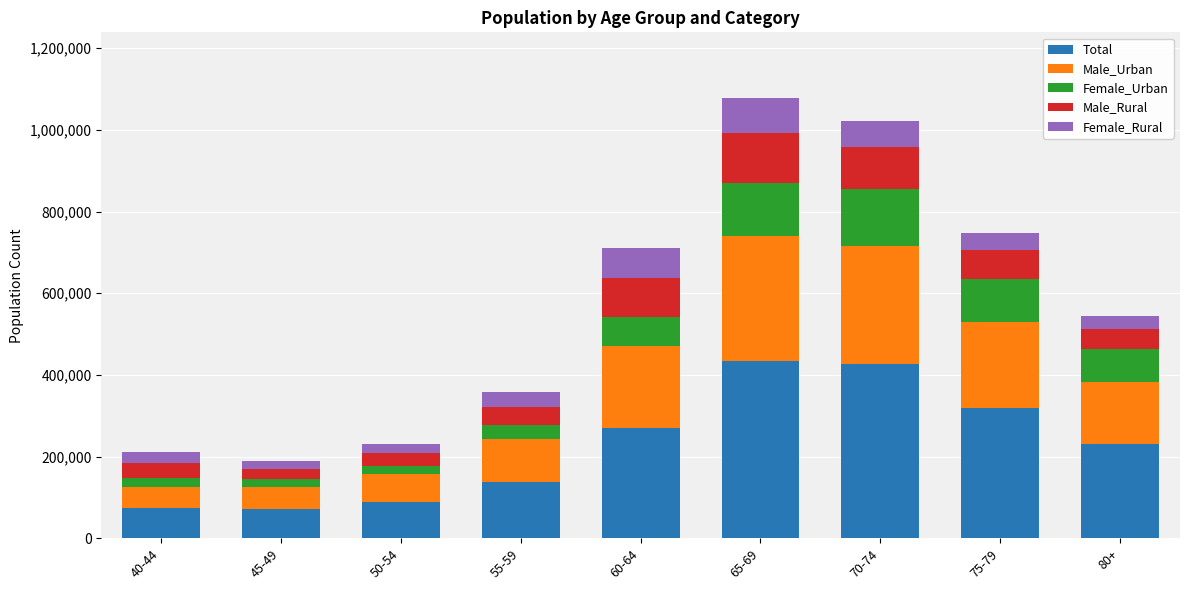

What is the difference between the second highest and minimum values in the Total series?

355764